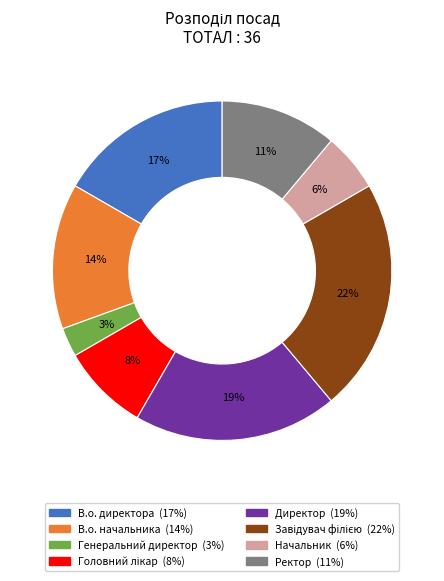

What is the smallest slice in the pie chart?

Генеральний директор